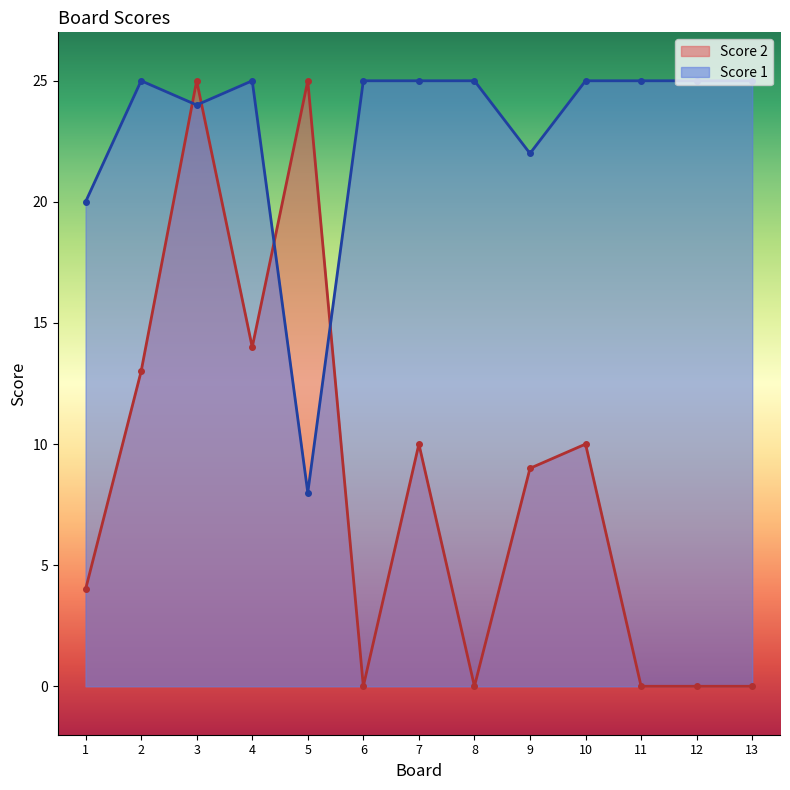

What is the average value of the Score 2 series?

8